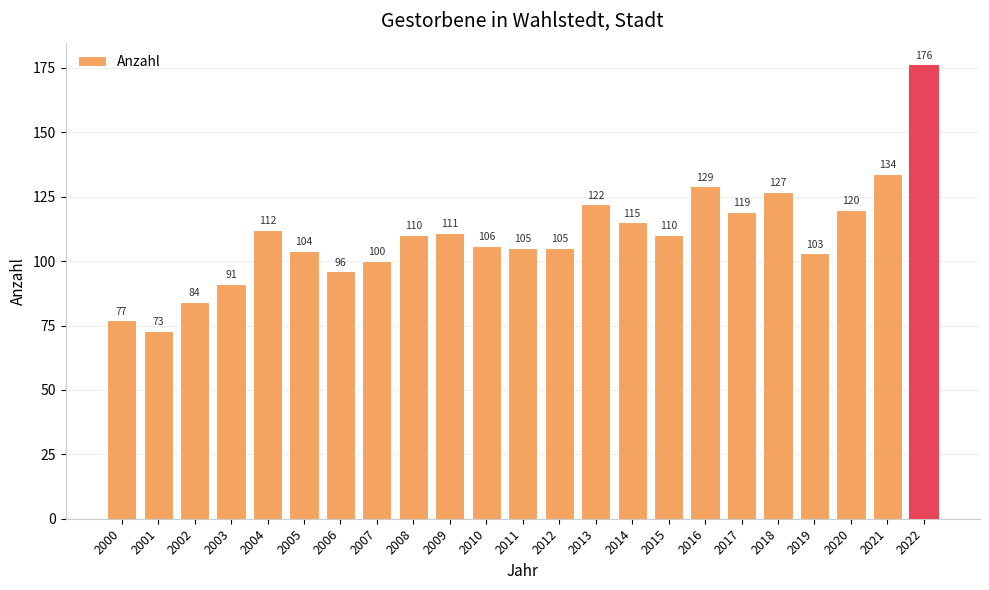

Reading right to left, list all the values displayed in this chart.

176	134	120	103	127	119	129	110	115	122	105	105	106	111	110	100	96	104	112	91	84	73	77